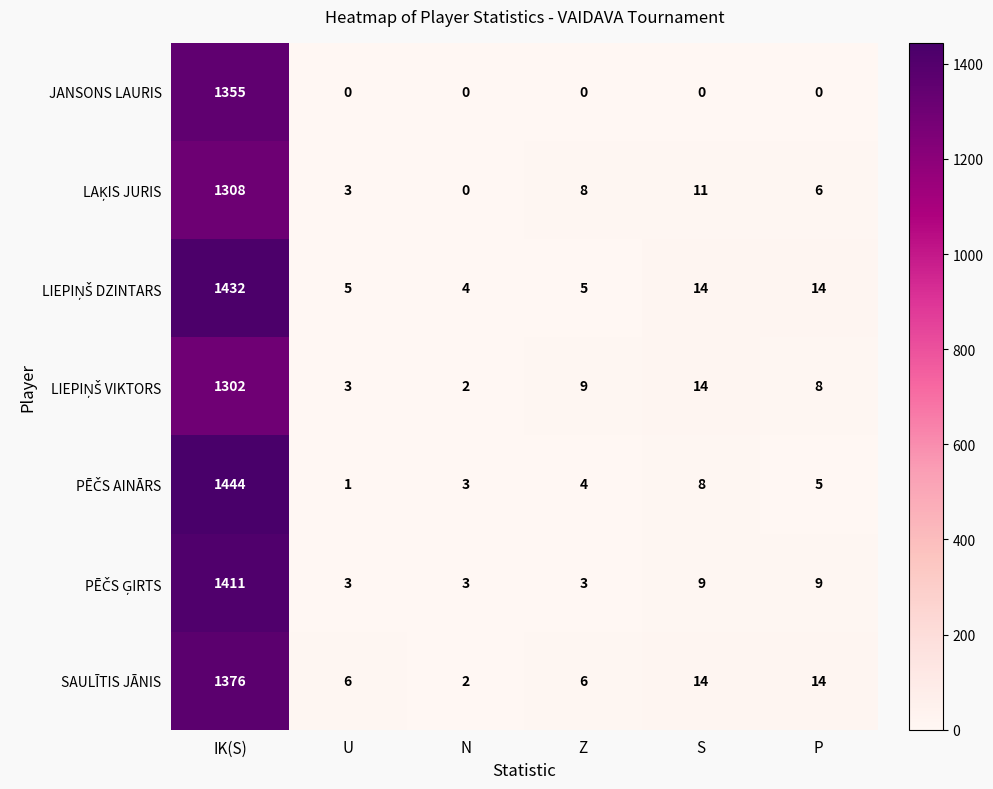

The value of SAULĪTIS JĀNIS at Z is 9. True or false?

False